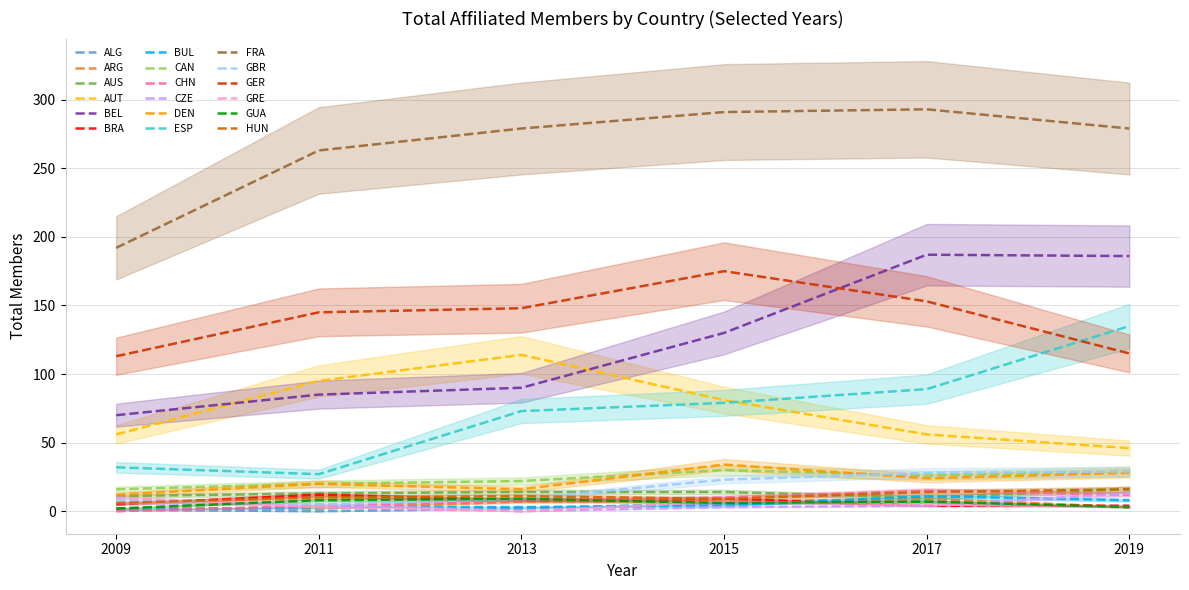

True or false: 2011 Total and 2019 Total cross at least once.

True